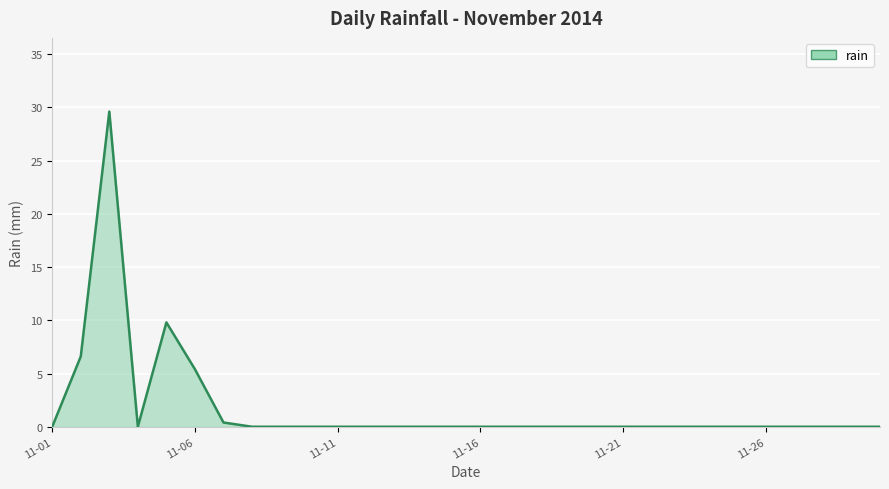

What is the difference between the maximum and minimum values?

29.6